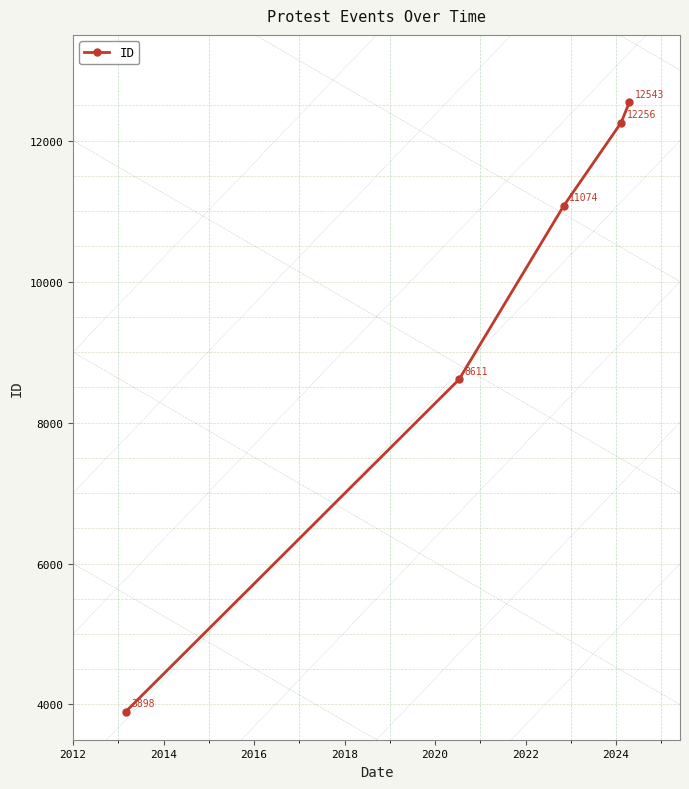

What is the smallest value displayed?

3898